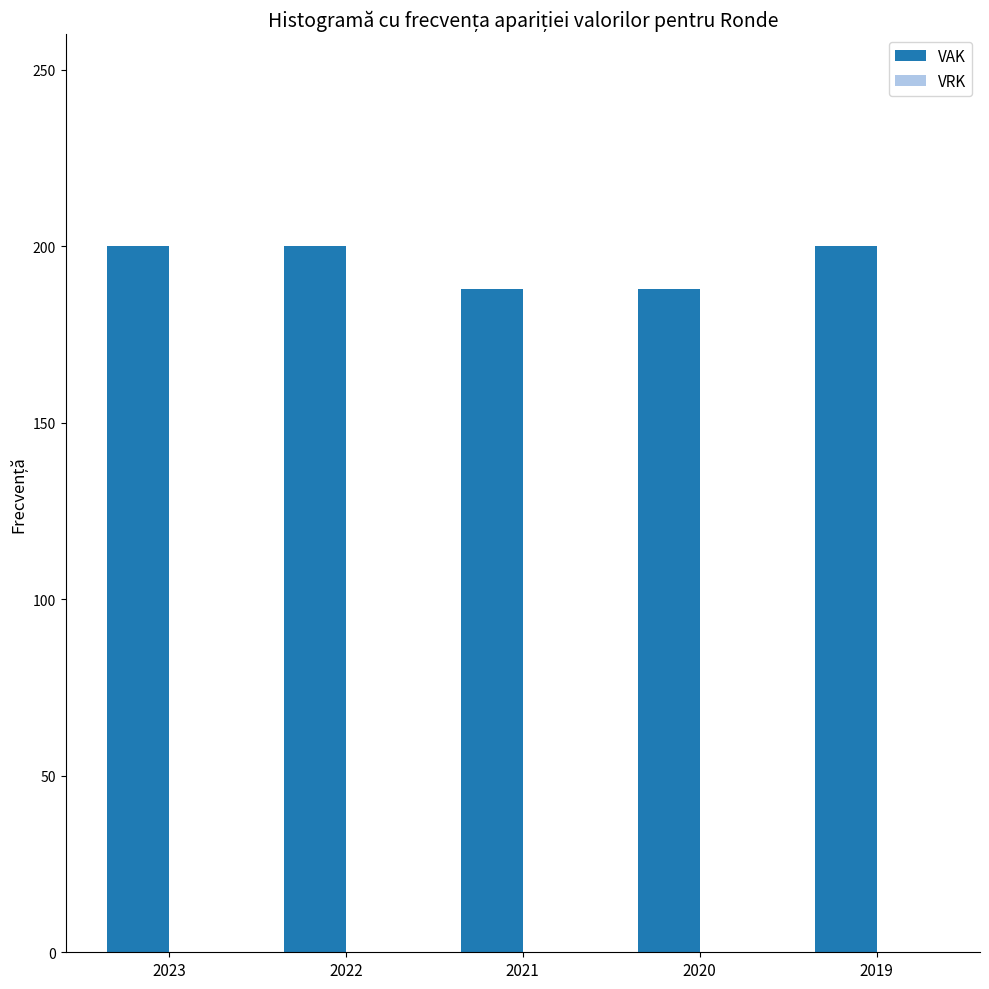

What is the value of the 1st bar from the left?

200